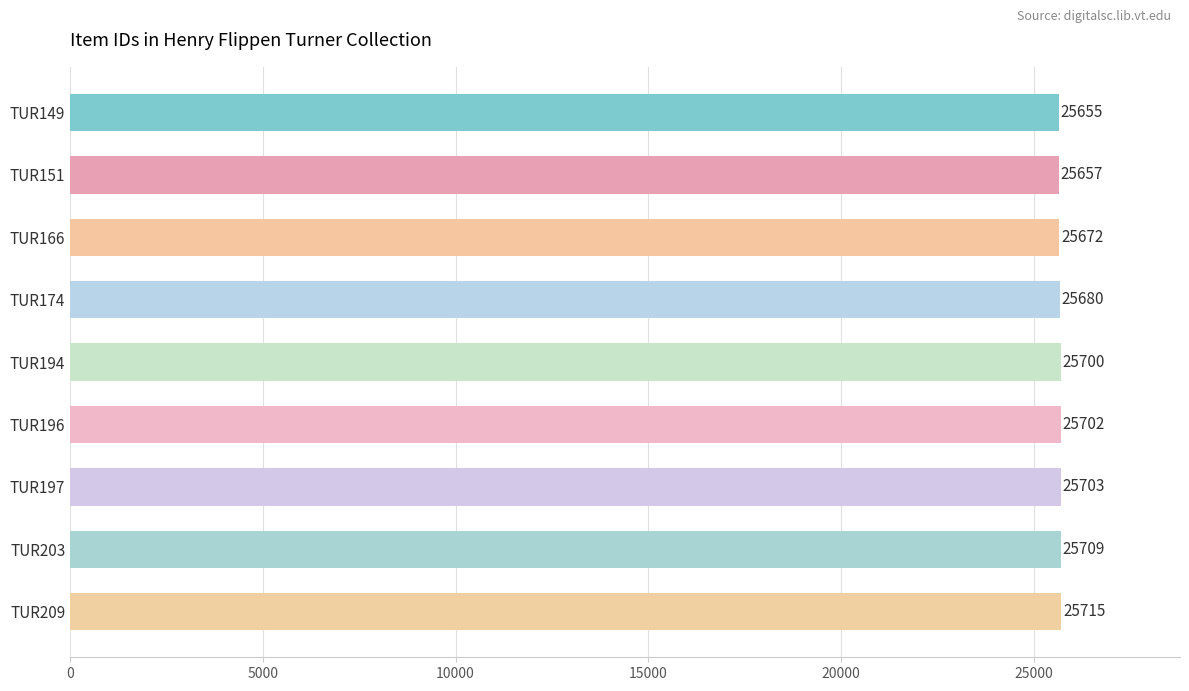

Which has a higher value, TUR194 or TUR196?

TUR196